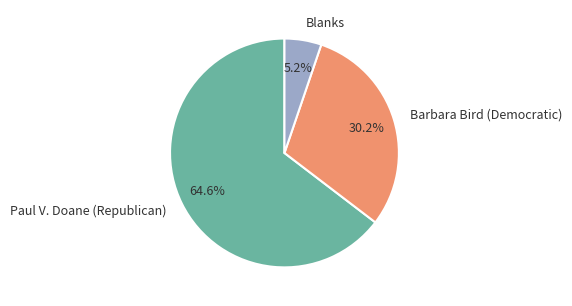

Combined, what portion of the pie is Paul V. Doane (Republican) and Blanks?

69.8%